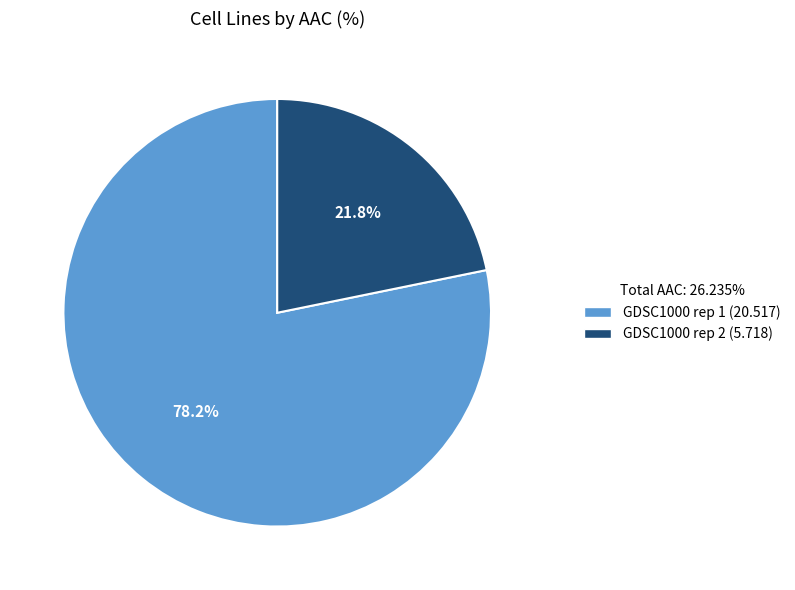

Which slice is the smallest?

GDSC1000 rep 2